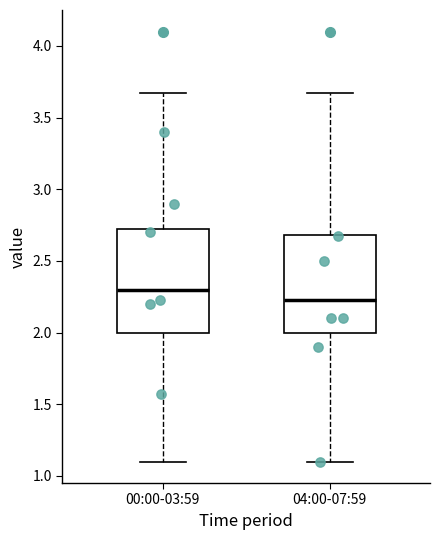

Reading left to right, read every box against the y-axis: the position of its median line, the range the box covers, and the ends of its whiskers. The values are not printed on the chart, so give them approximately, as read against the axis.

00:00-03:59: median 2.30, box 2.00 to 2.75, whiskers 1.10 to 3.65
04:00-07:59: median 2.25, box 2.00 to 2.70, whiskers 1.10 to 3.65